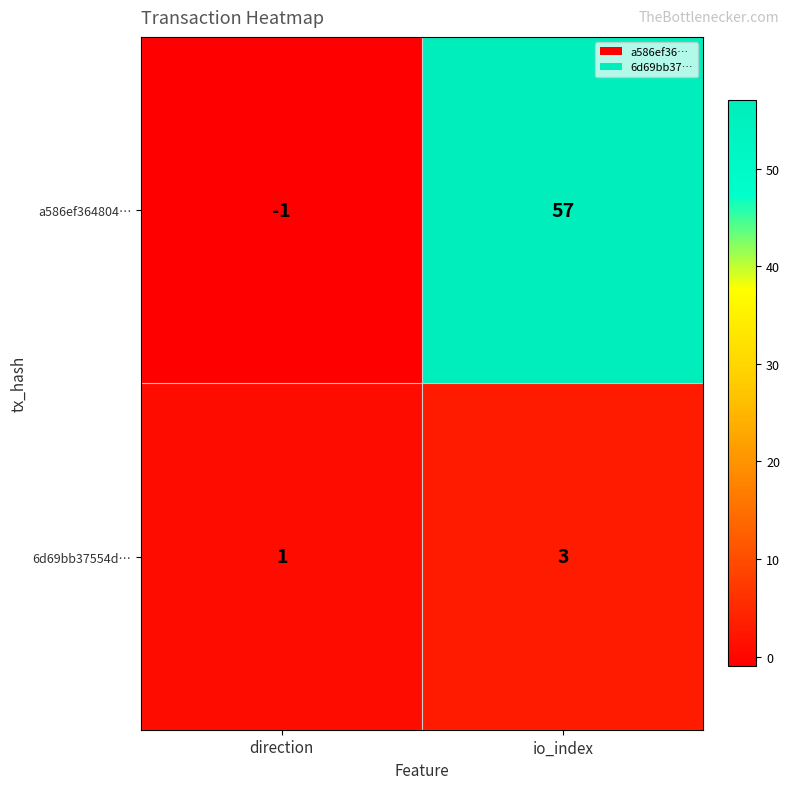

What is the sum of all 6d69bb37554d… values?

4